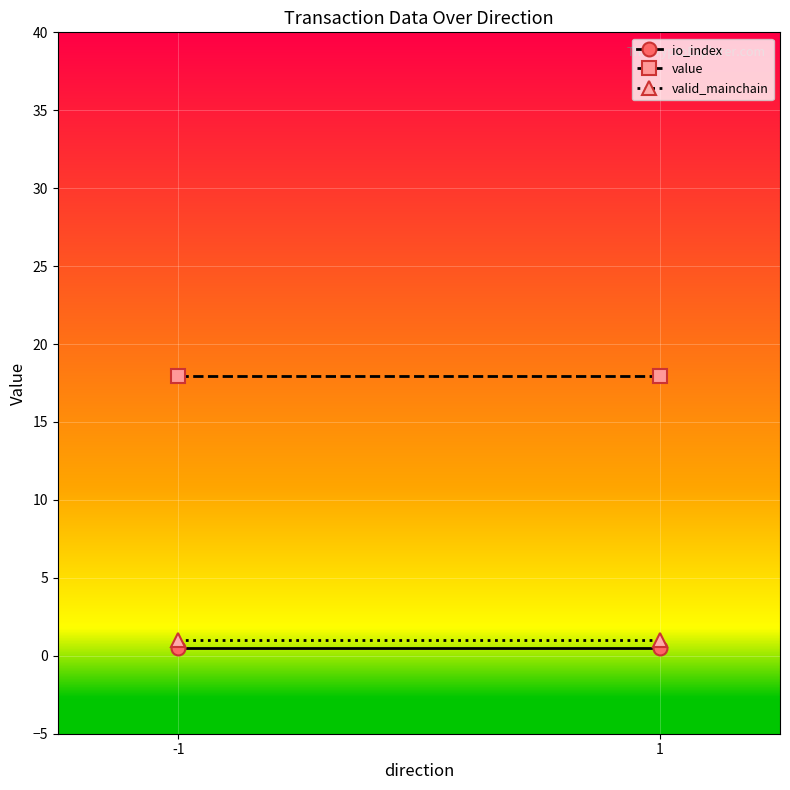

How many distinct data groups are displayed?

3